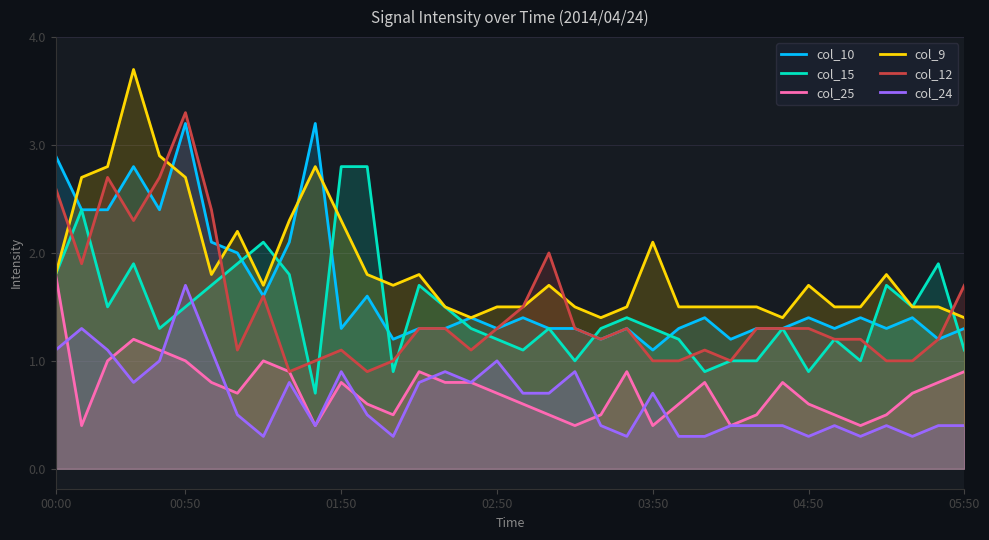

Does the chart have visible grid lines?

Yes